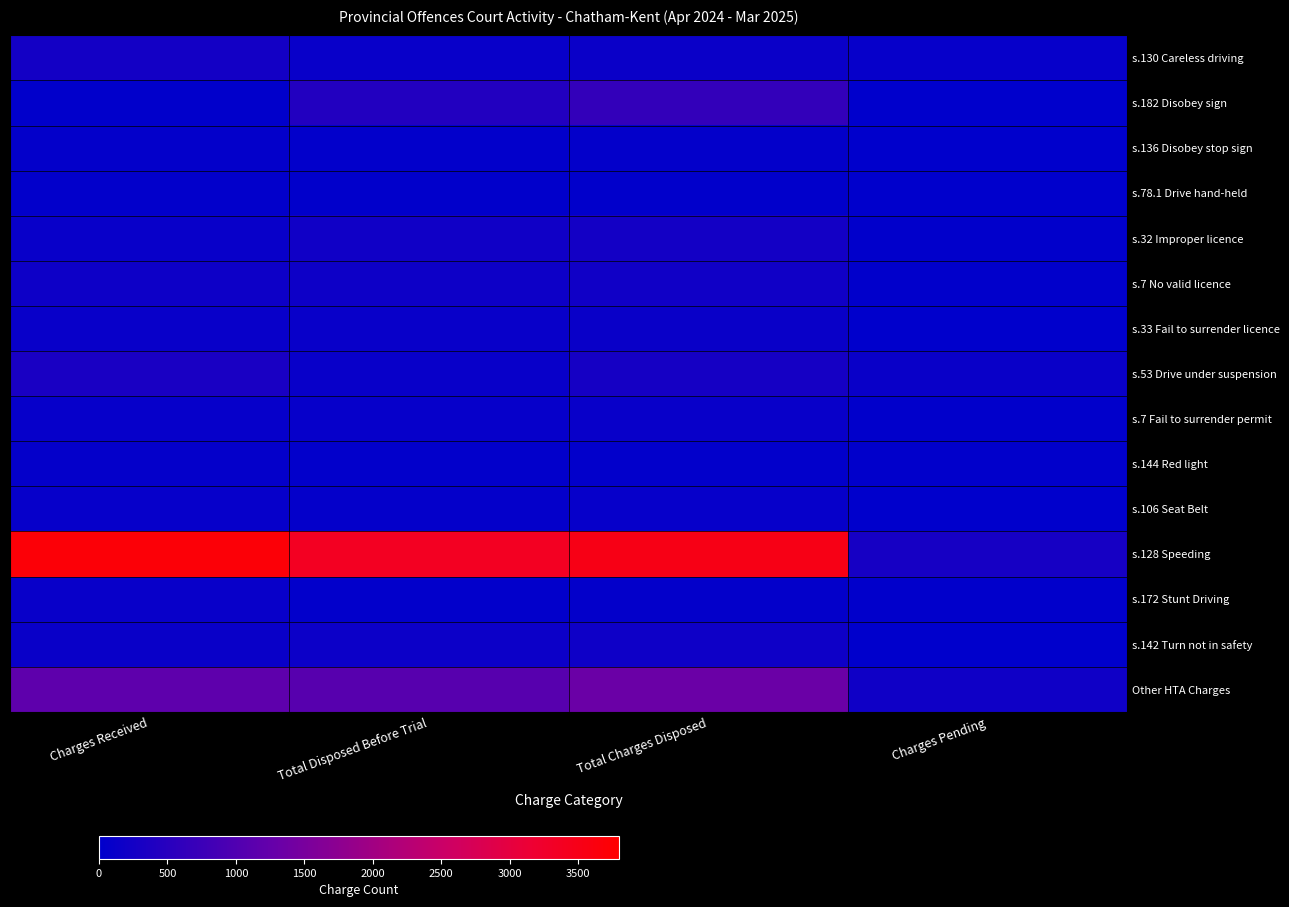

Which series has the largest total across all categories?

s.128 Speeding